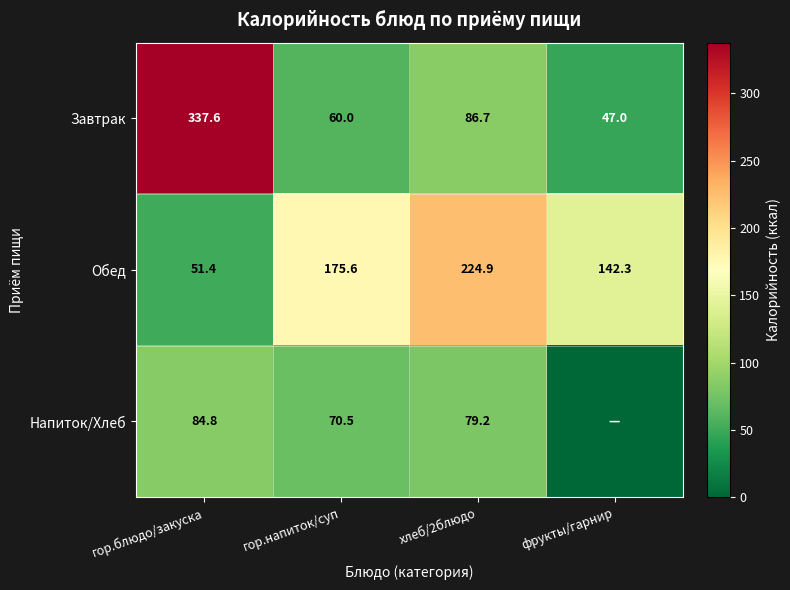

Which series changed the most between гор.напиток/суп and хлеб/2блюдо?

Обед